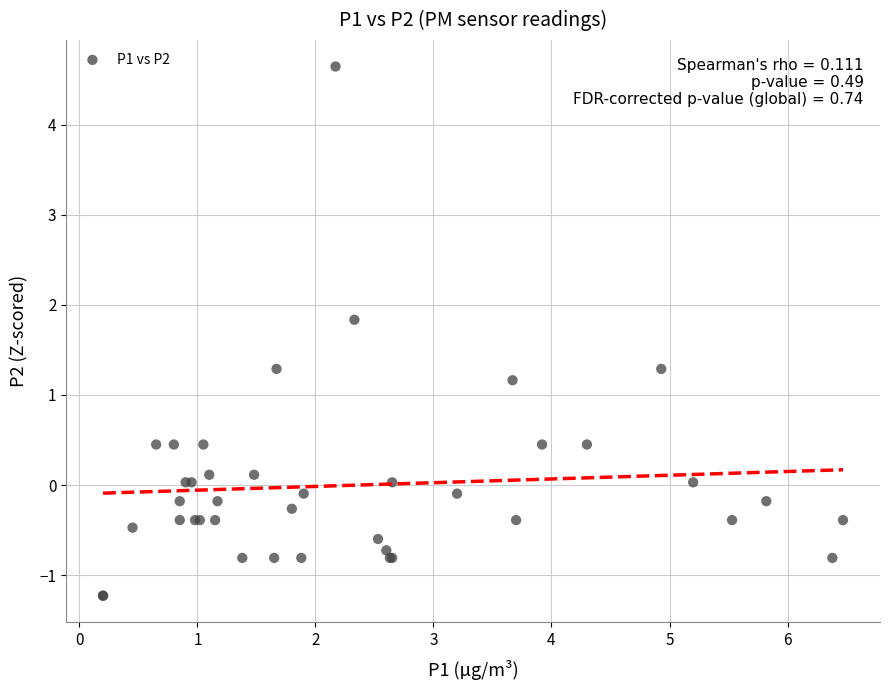

What Y value in the scatter plot is closest to 1?

1.2